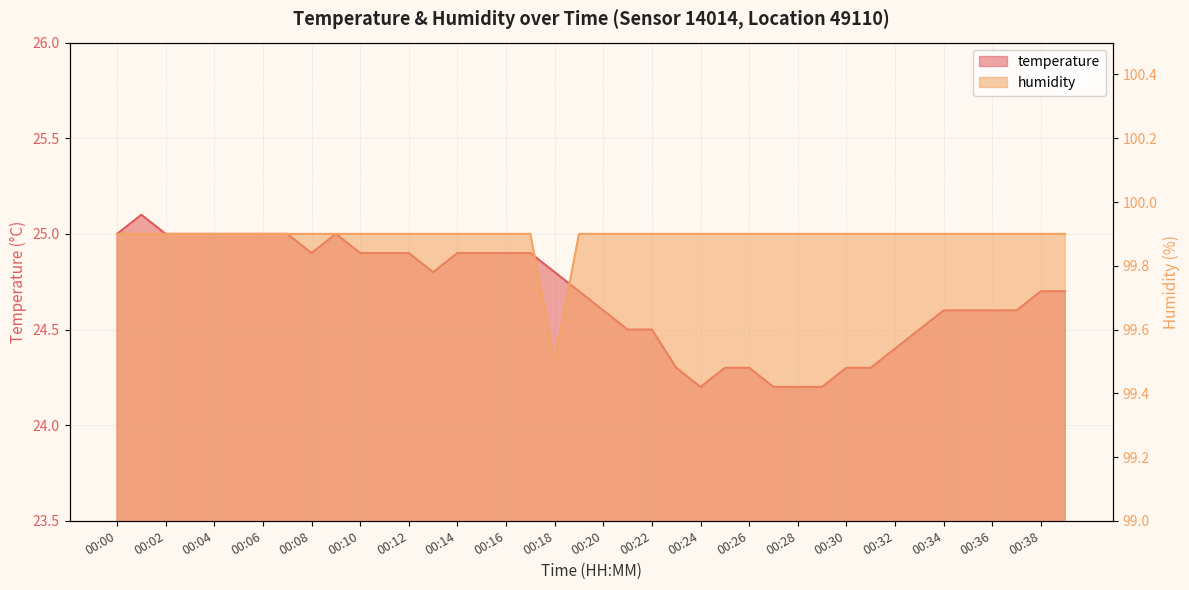

At which label is temperature closest to 24?

00:24